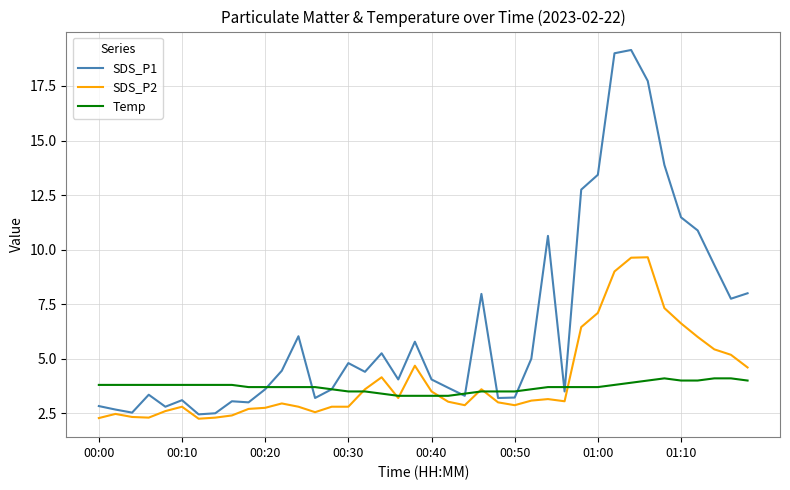

Which series has the largest range (max minus min)?

SDS_P1